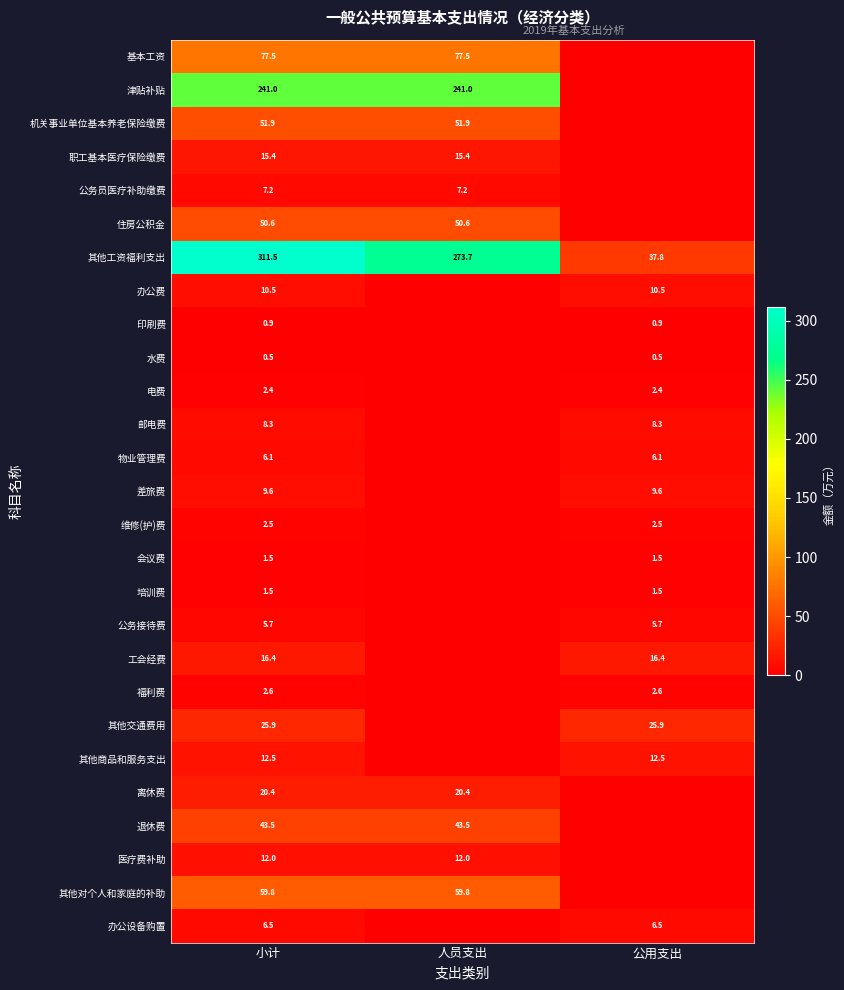

True or false: 工会经费 has a value of 8.9 at 公用支出.

False